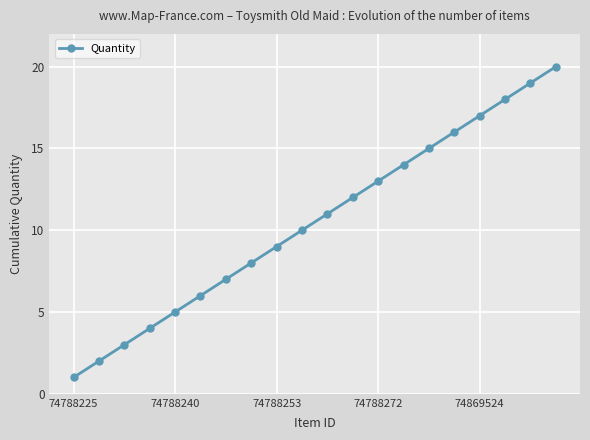

What is the sum of all values?

210